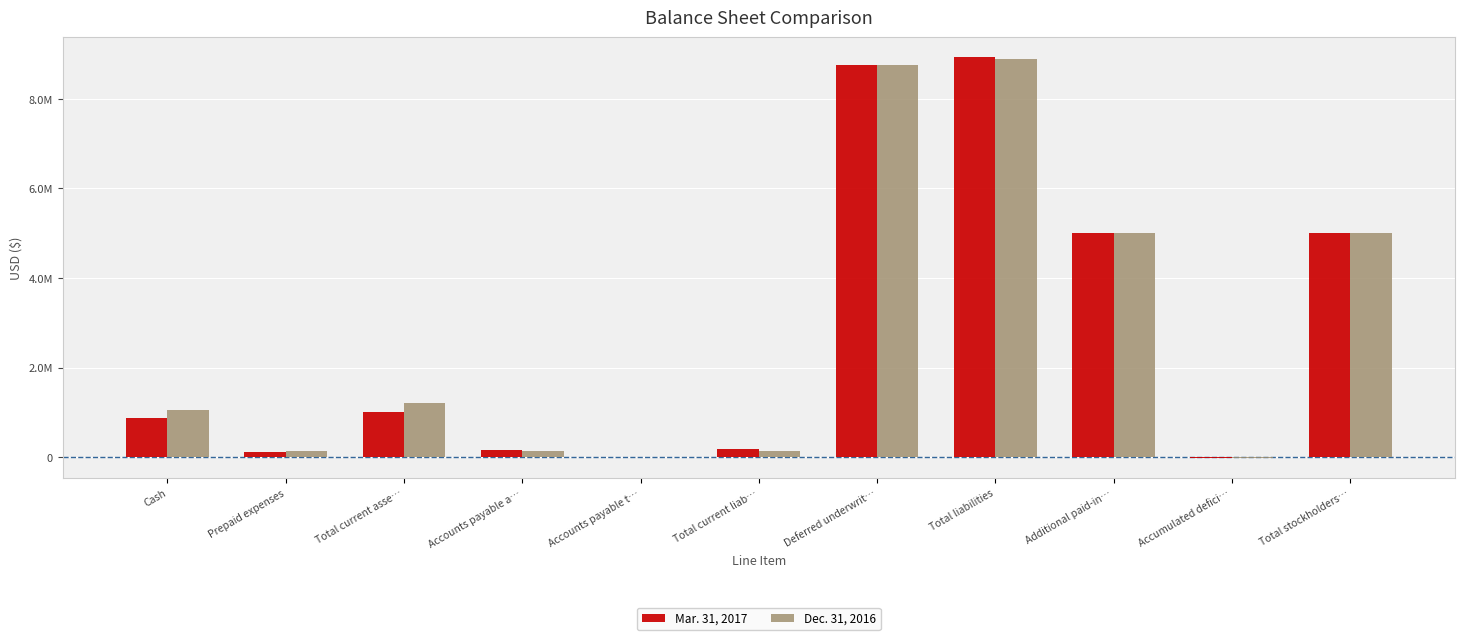

What is the average value of the Dec. 31, 2016 series?

2757773